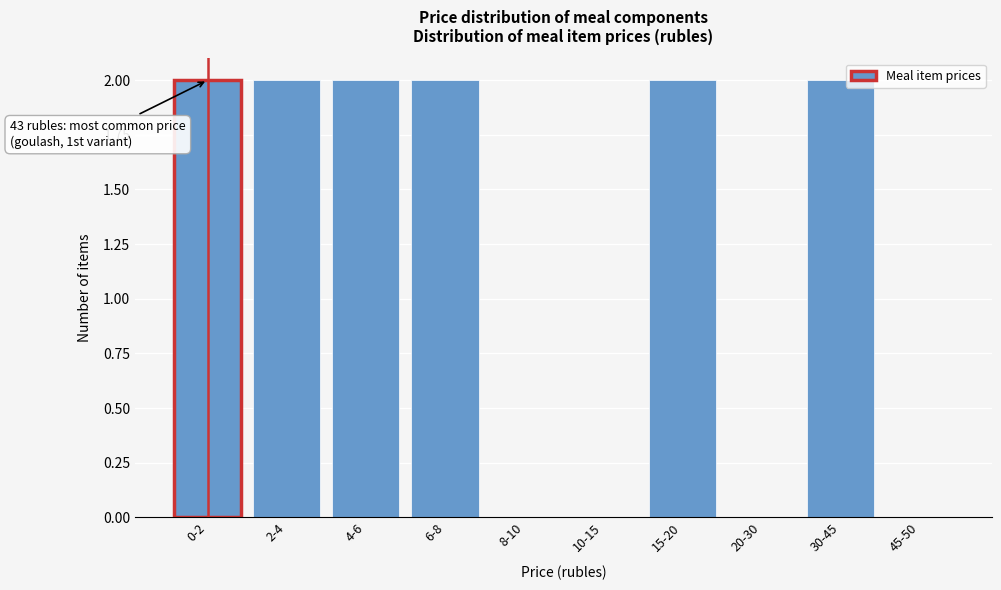

Reading right to left, list all the values displayed in this chart.

45-50=0	30-45=2	20-30=0	15-20=2	10-15=0	8-10=0	6-8=2	4-6=2	2-4=2	0-2=2